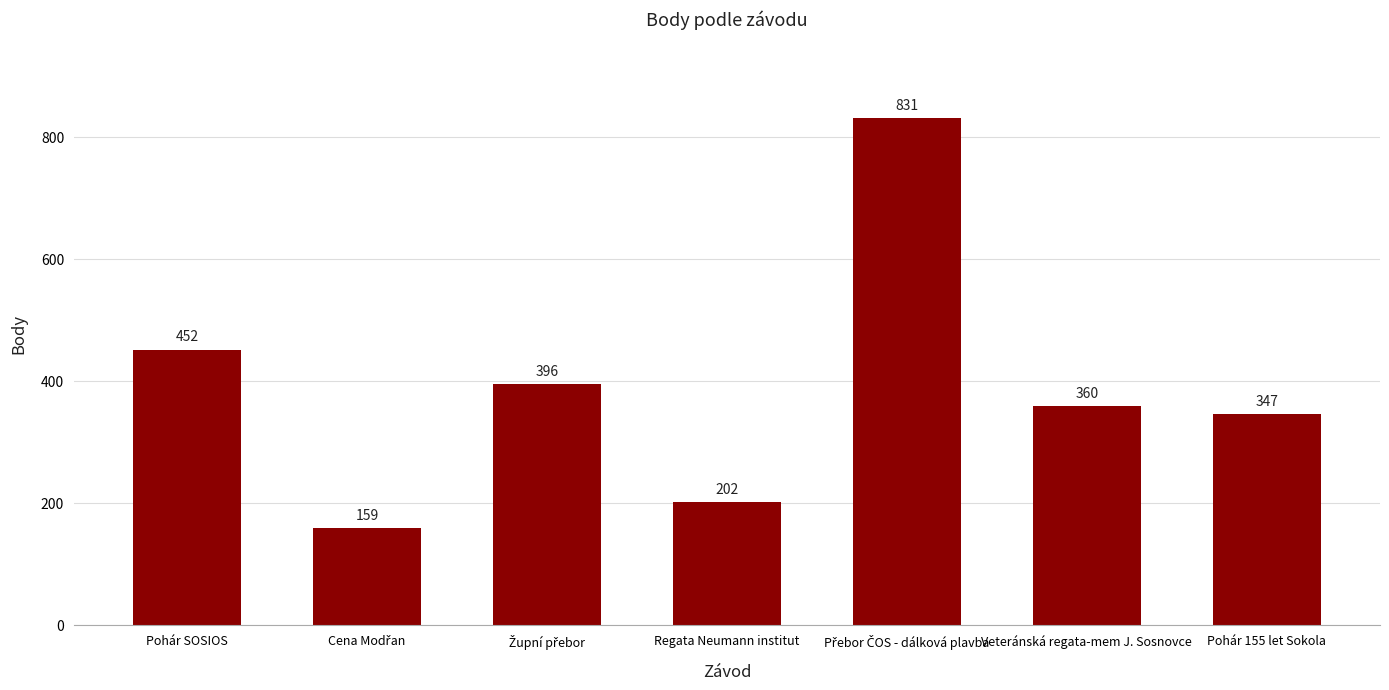

Count the number of data series in this chart.

1